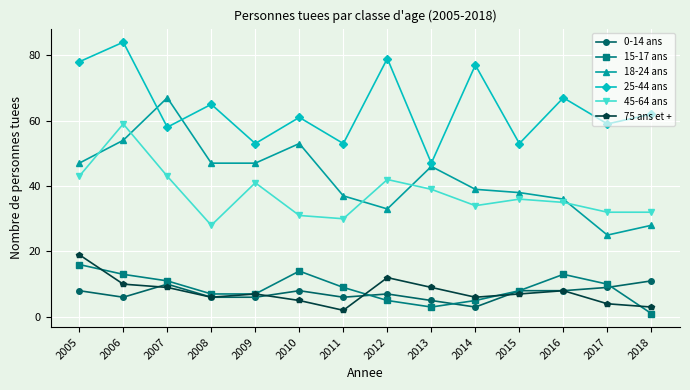

What is the sum of the 0-14 ans values at 2014 and 2005?

11